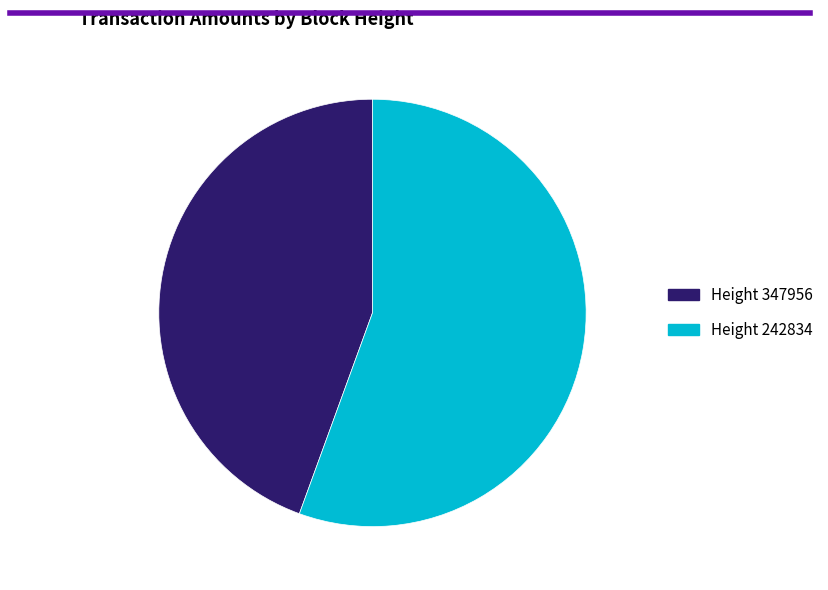

Is there any slice that represents more than half of the pie?

Yes